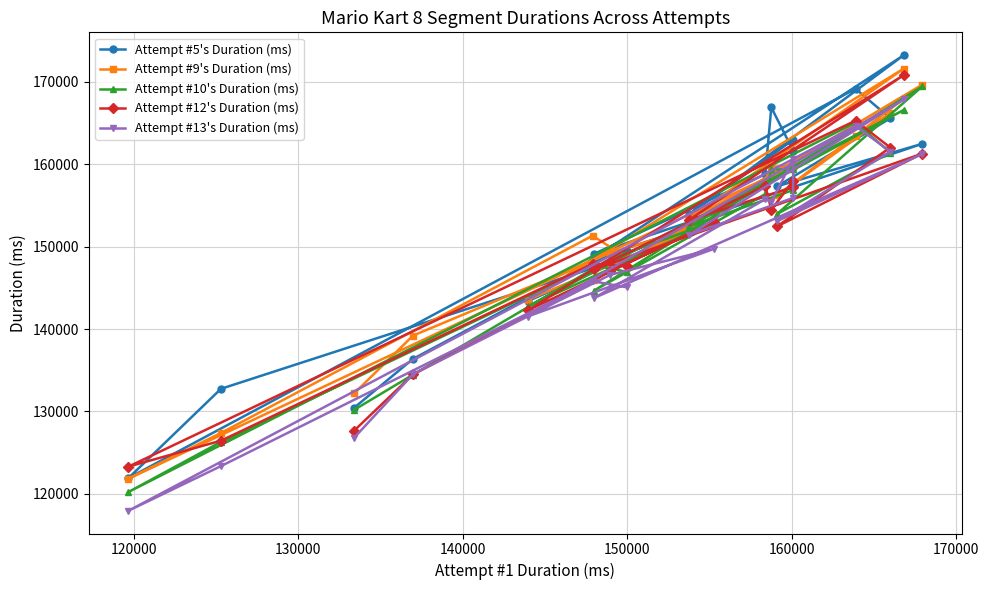

At how many categories does at least one series exceed 140919?

16